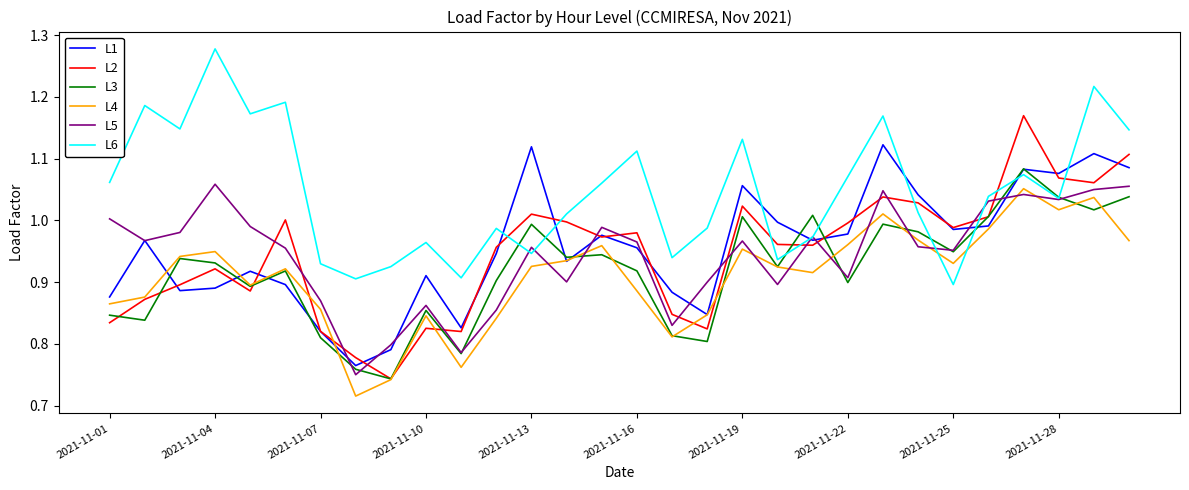

Which series has the largest total across all categories?

L6